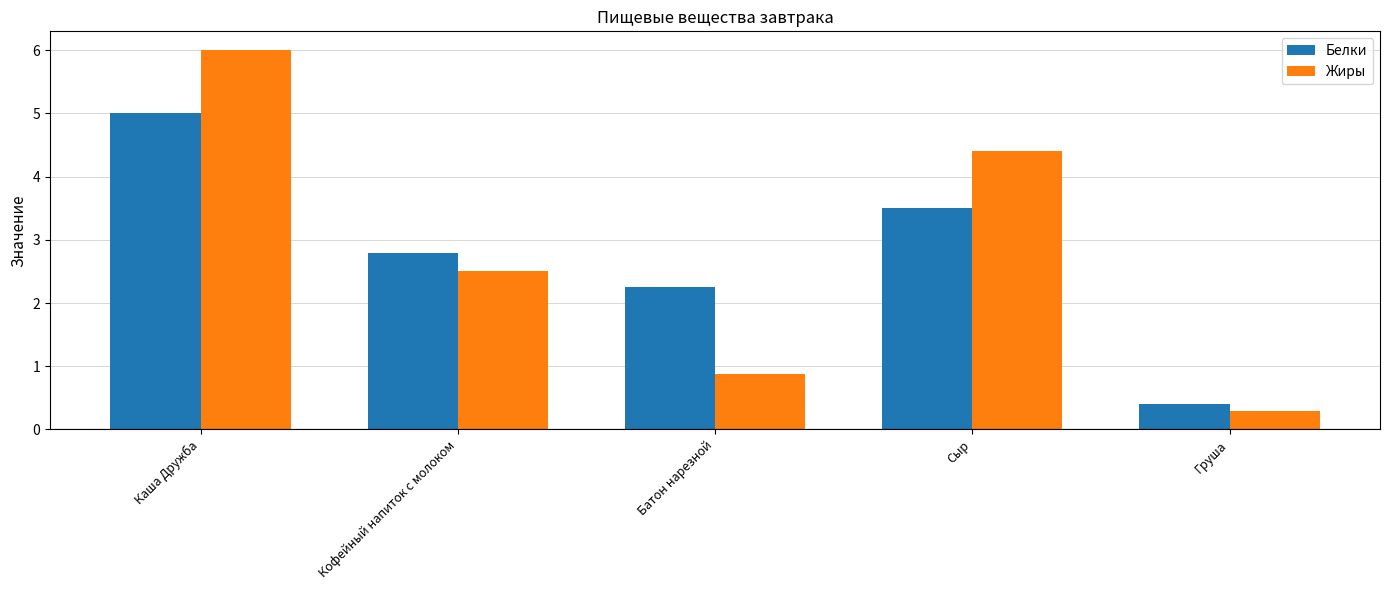

Where does the Белки series first go above 2?

Каша Дружба